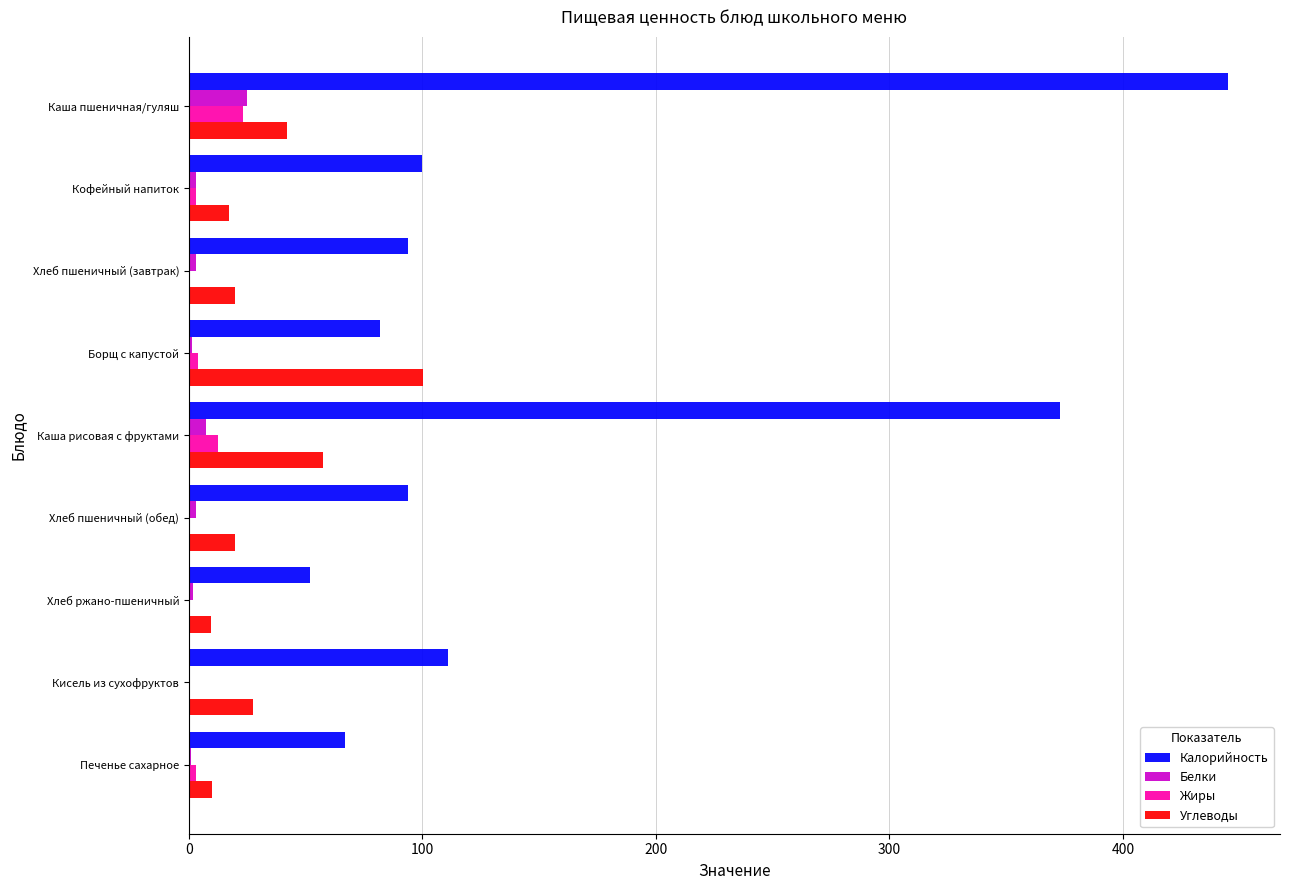

The Калорийность series shows 43.1 at Хлеб пшеничный (обед). True or false?

False